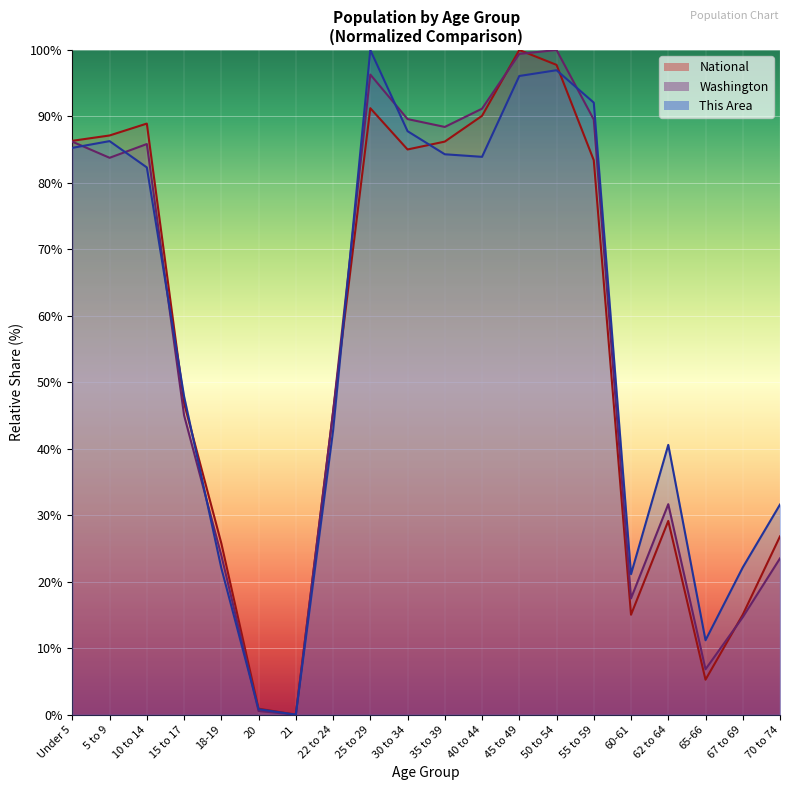

Which series has the largest total across all categories?

This Area